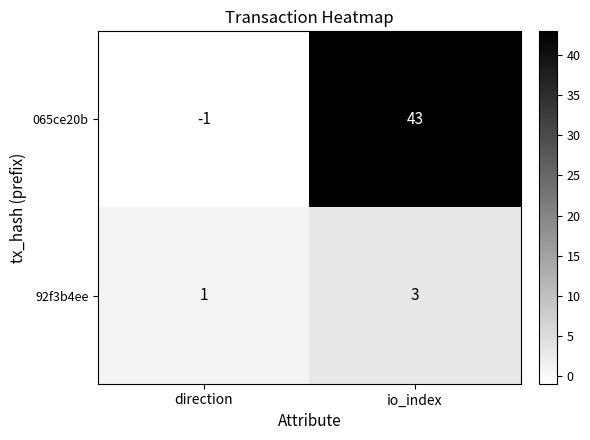

List the series in order of their peak value, lowest first.

92f3b4ee, 065ce20b